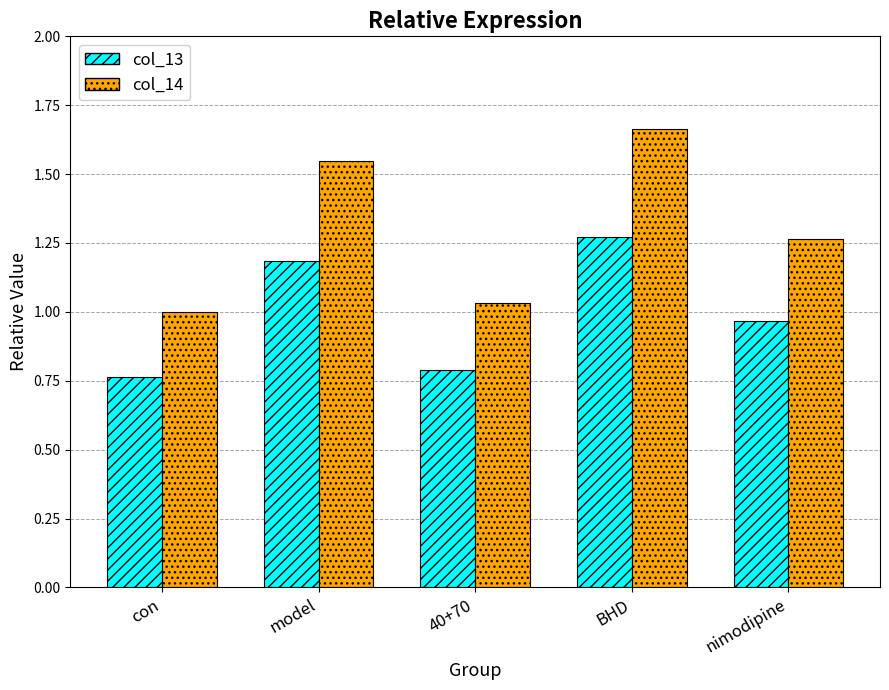

At which label is col_13 closest to 1?

nimodipine